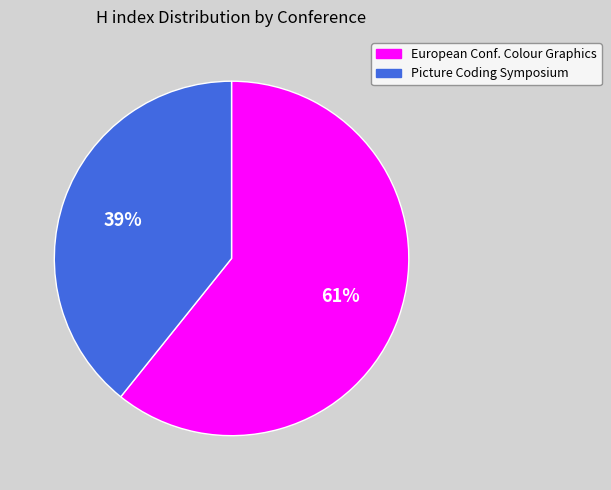

Do Picture Coding Symposium and European Conf. Colour Graphics together represent more than half of the pie?

Yes